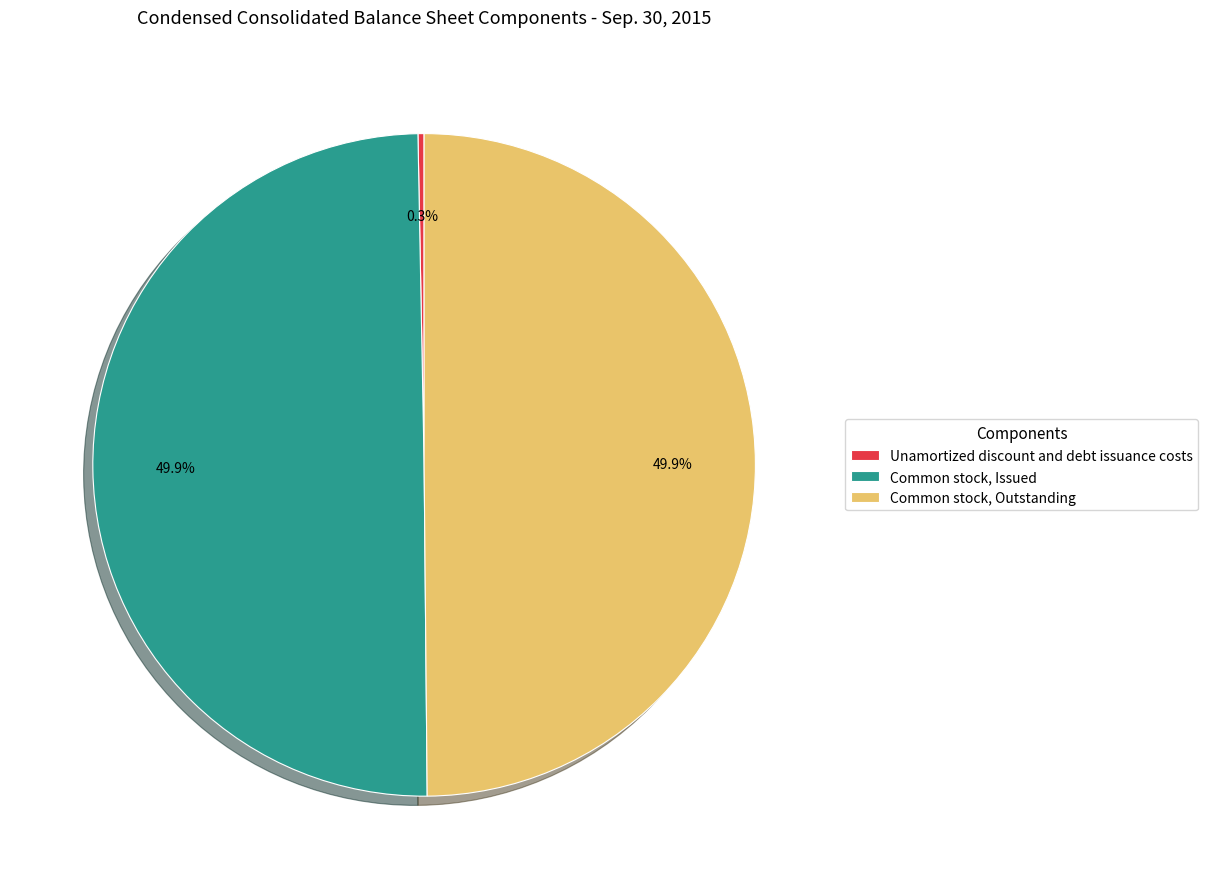

Is Unamortized discount and debt issuance costs the majority of the pie?

No